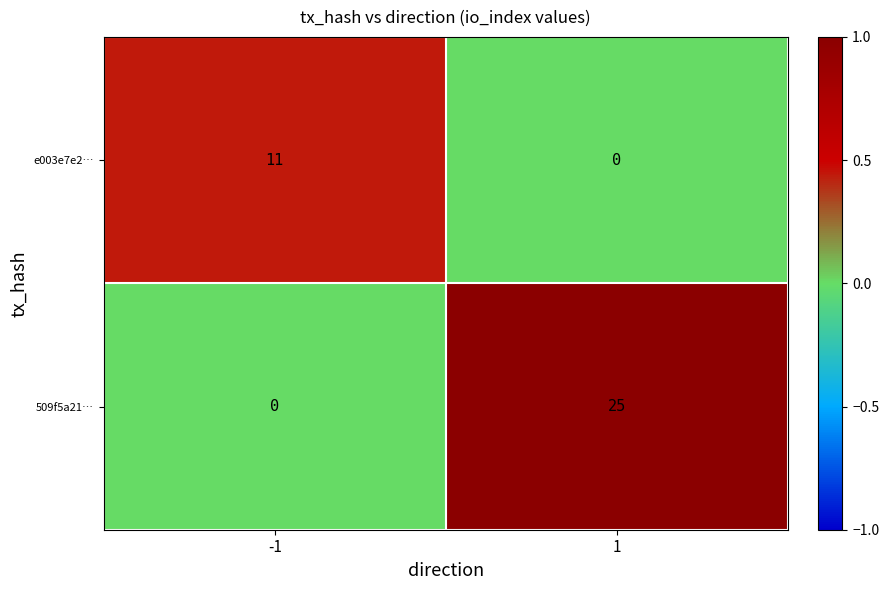

How many series are shown in this chart?

2